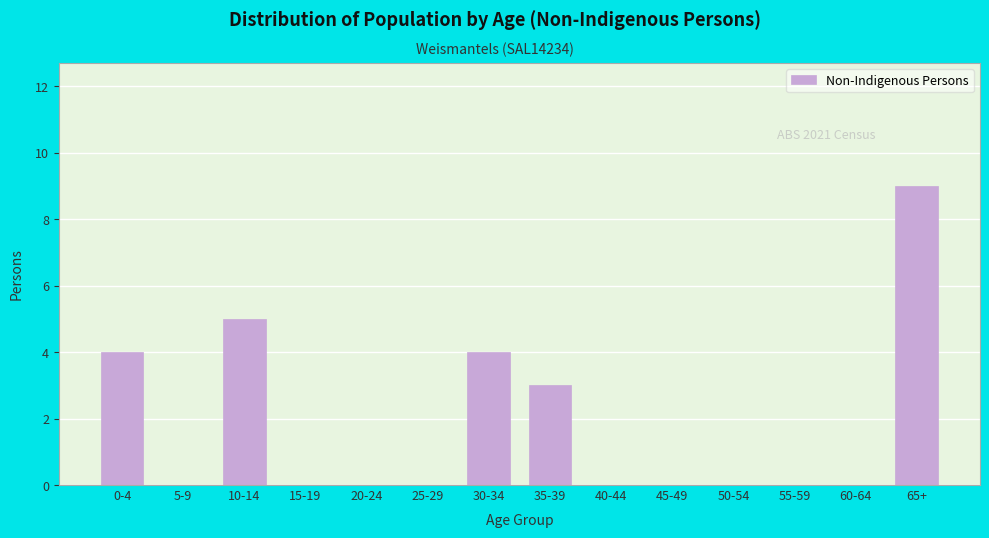

Reading left to right, extract all data points from this chart.

0-4=4	5-9=0	10-14=5	15-19=0	20-24=0	25-29=0	30-34=4	35-39=3	40-44=0	45-49=0	50-54=0	55-59=0	60-64=0	65+=9